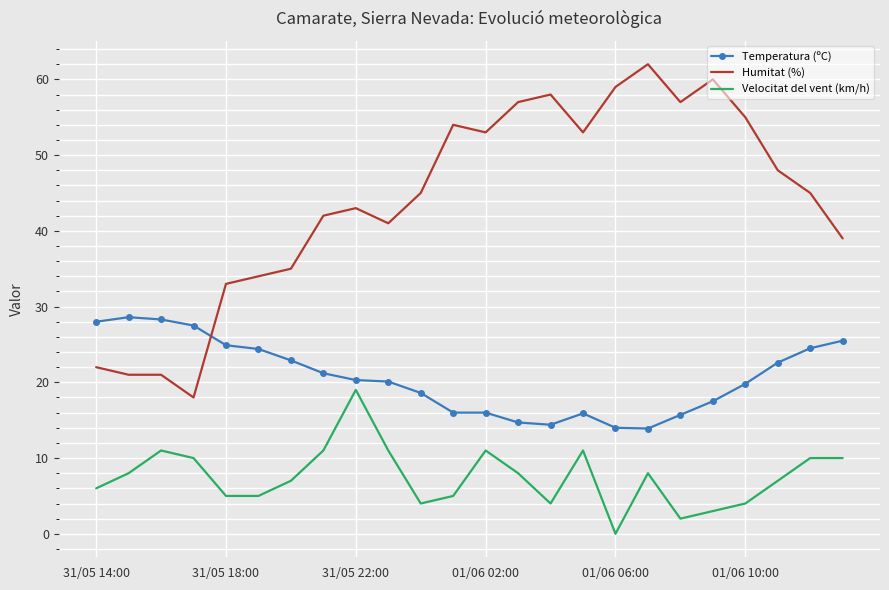

Which series has the widest spread of values?

Humitat (%)